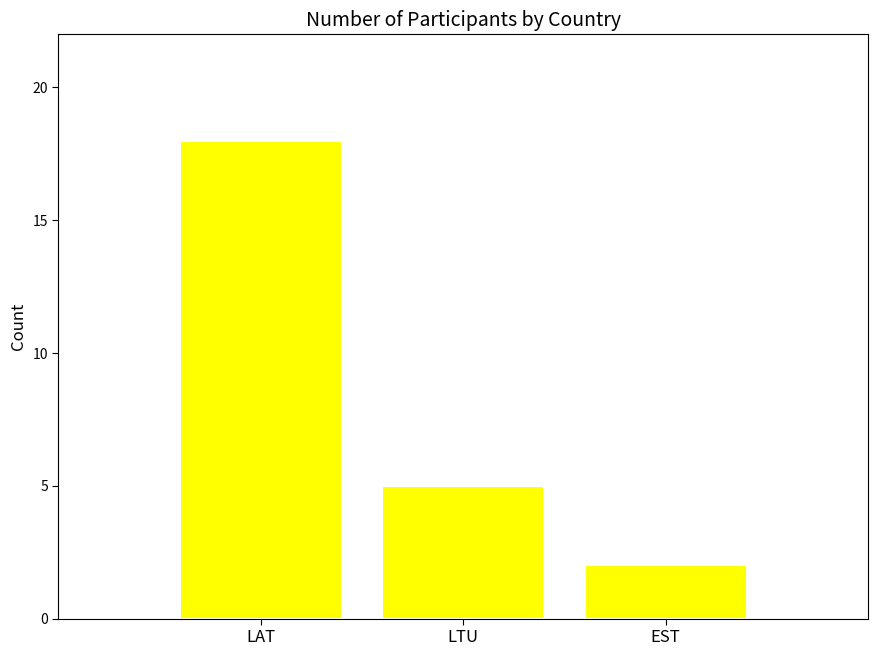

How many bars are there in total?

3